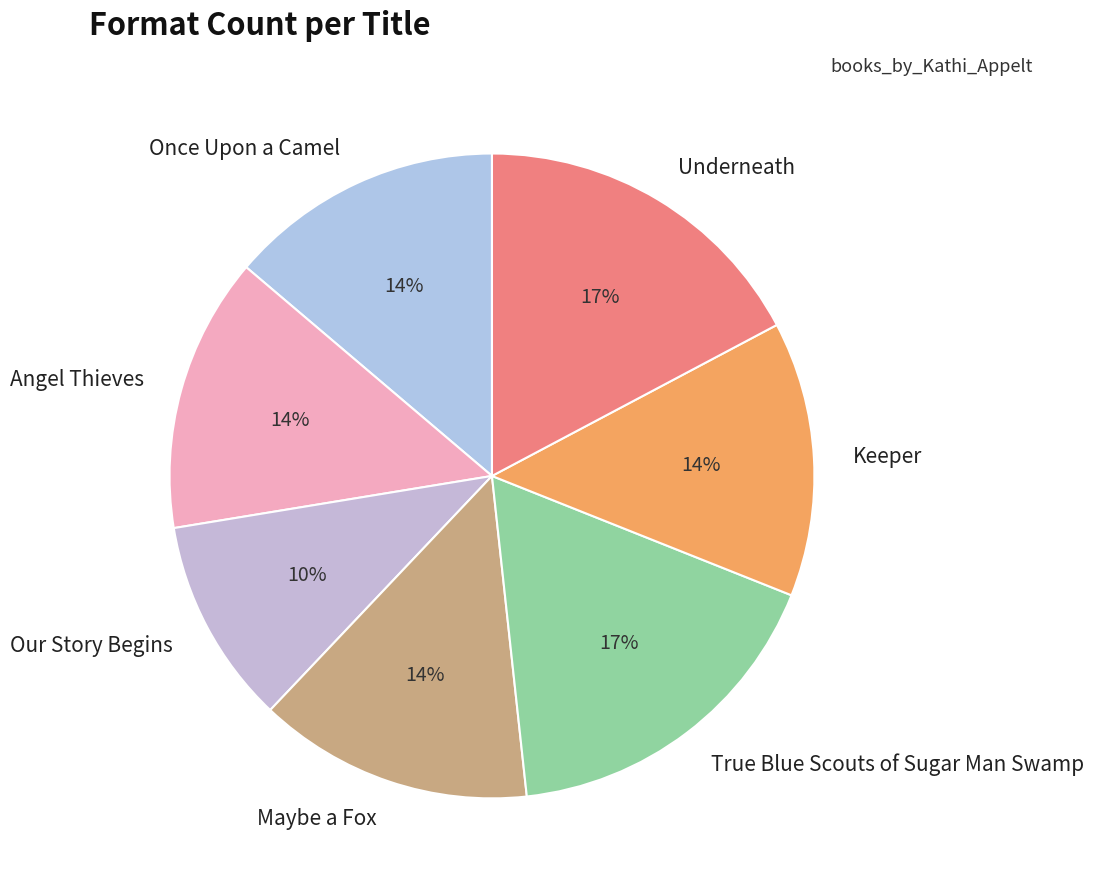

Combined, do Angel Thieves and Our Story Begins account for over 50%?

No